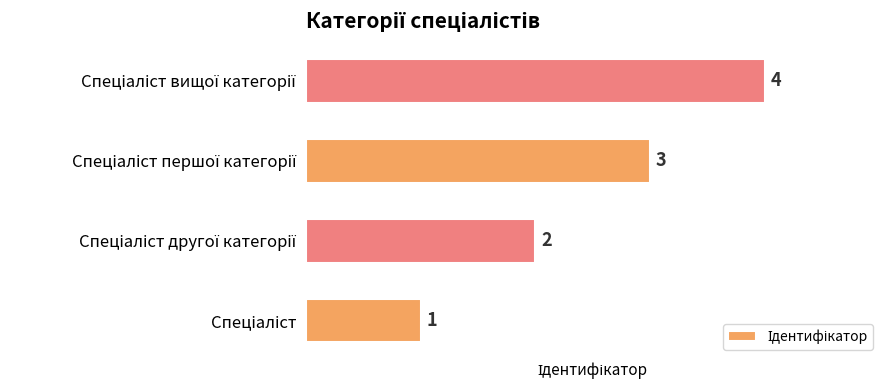

How many values are between 2 and 4?

3